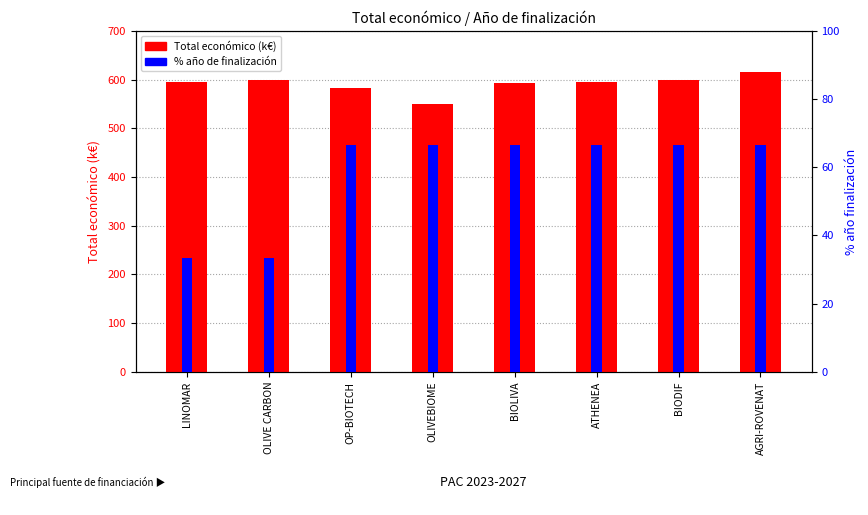

What is the total value across all series at BIOLIVA?

659.1